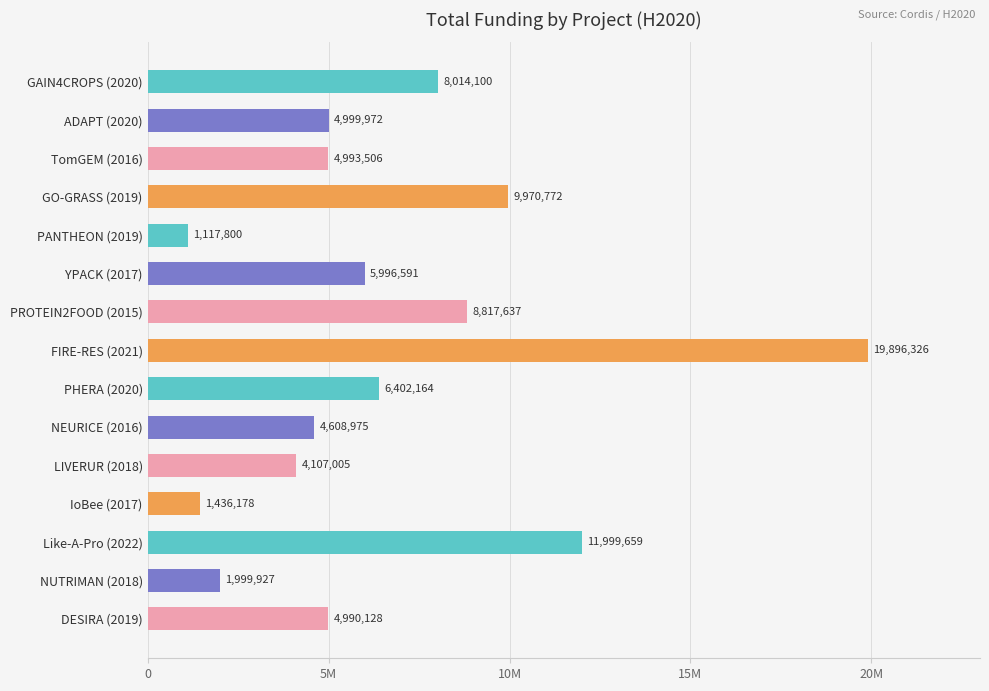

Does the chart contain any negative values?

No